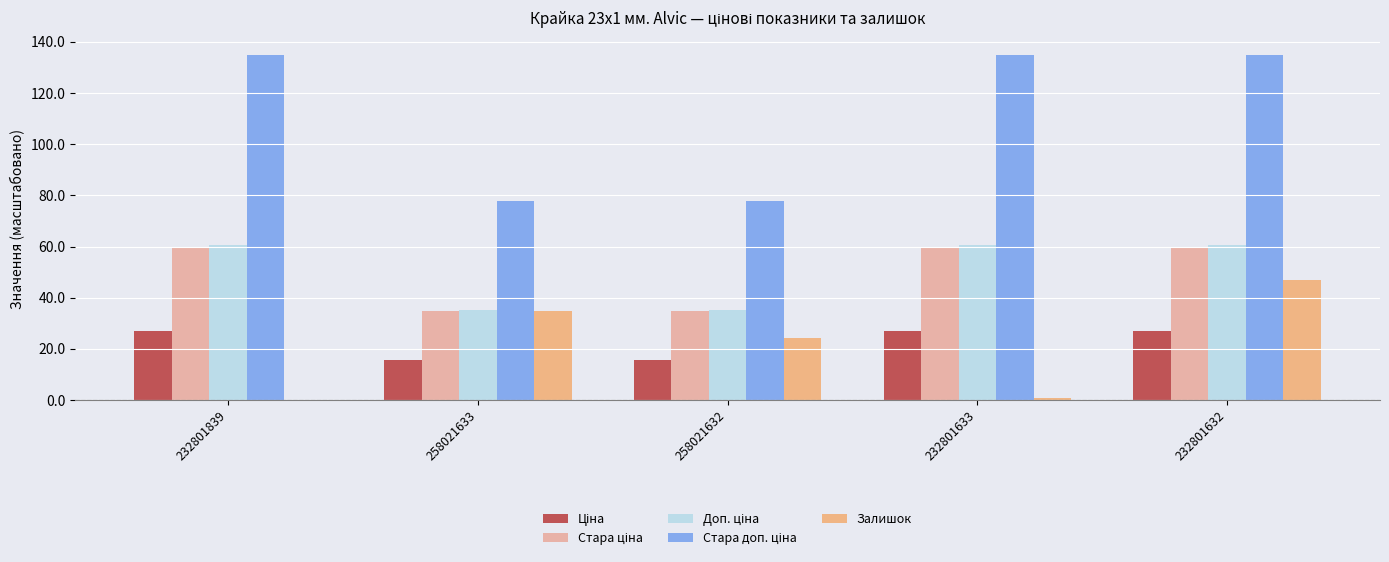

The value of Залишок at 258021632 is 24.3. True or false?

True